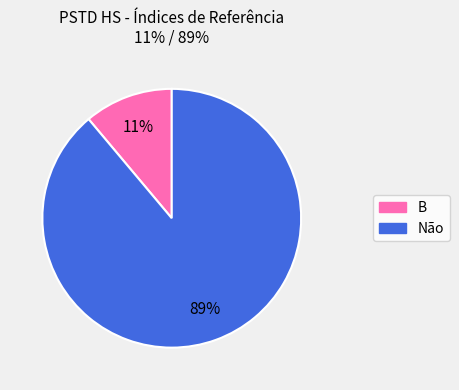

To the nearest percent, what is the difference between the largest and smallest slice percentages?

78%